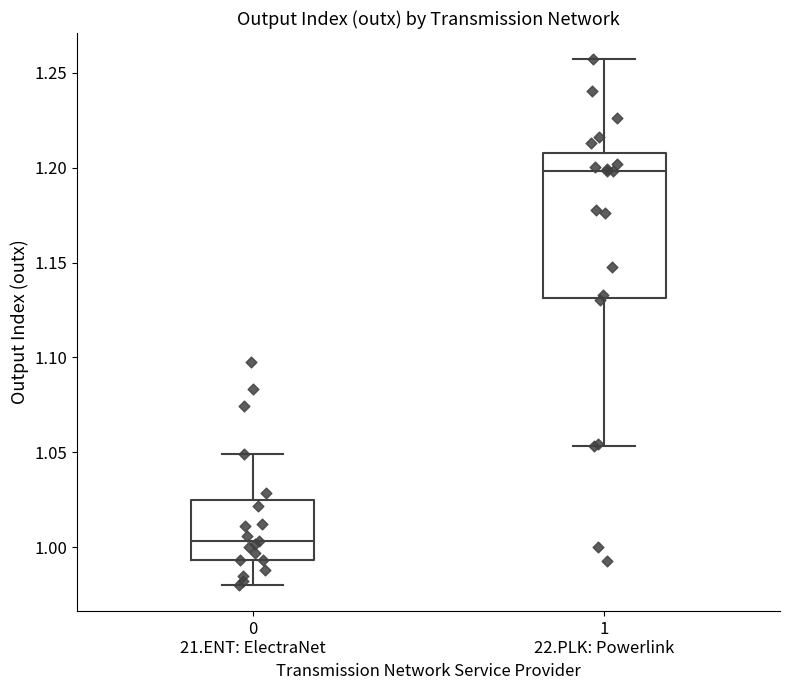

Reading left to right, transcribe this box plot: for each box, give where its median line is, the range the box spans, and where its two whiskers end, as read against the y-axis. The values are not printed on the chart, so give them approximately, as read against the axis.

0 21.ENT: ElectraNet: median 1.005, box 0.995 to 1.025, whiskers 0.980 to 1.050
1 22.PLK: Powerlink: median 1.200, box 1.130 to 1.210, whiskers 1.055 to 1.255